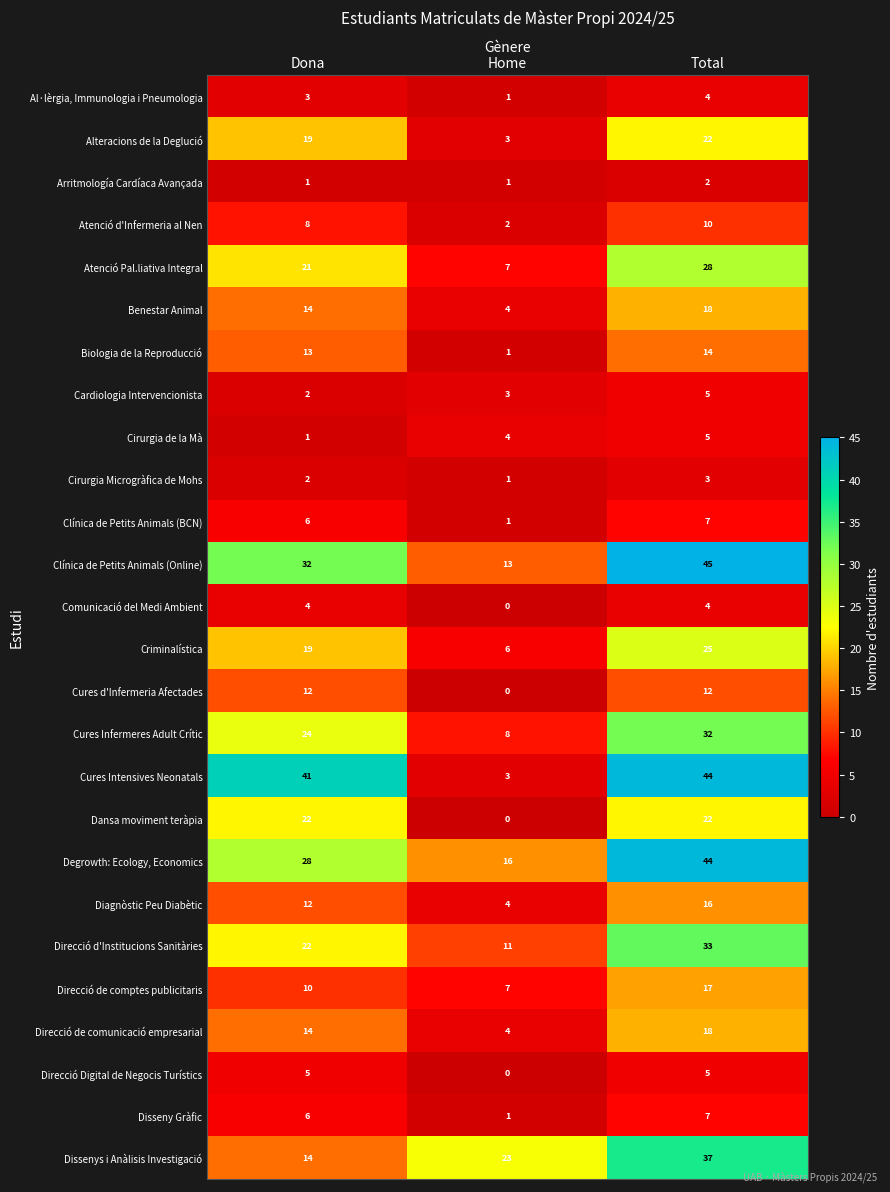

What is the average value of the Biologia de la Reproducció series?

9